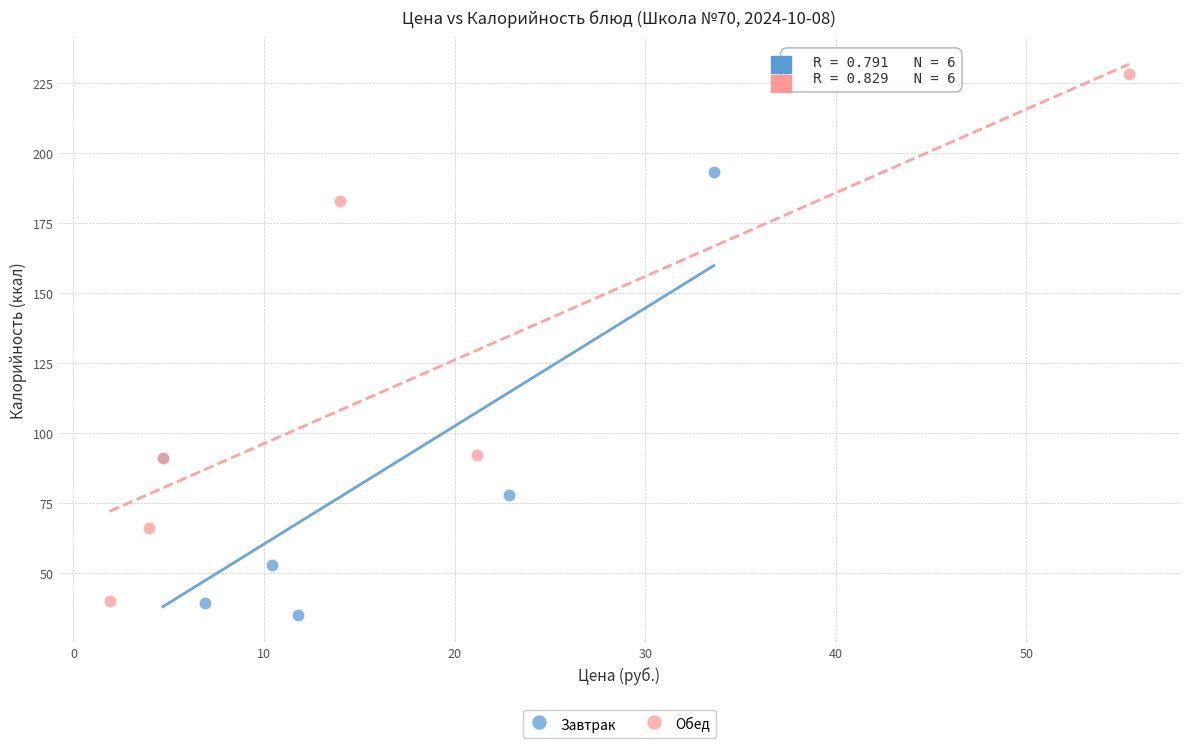

Which series reaches the maximum Y coordinate?

Обед